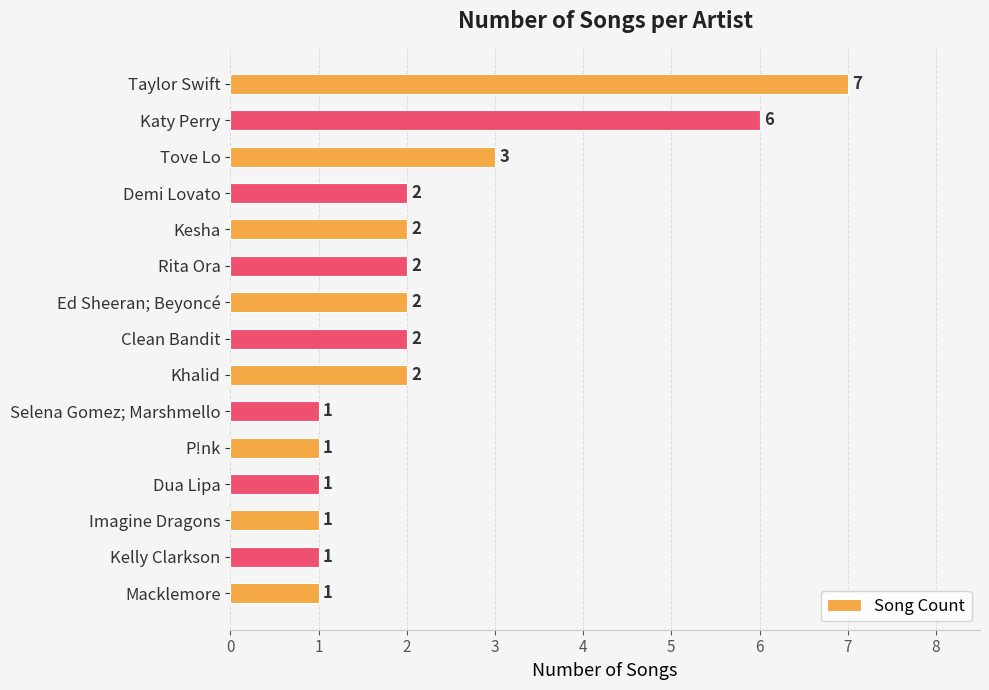

Reading top to bottom, list all the values displayed in this chart.

Taylor Swift=7	Katy Perry=6	Tove Lo=3	Demi Lovato=2	Kesha=2	Rita Ora=2	Ed Sheeran; Beyoncé=2	Clean Bandit=2	Khalid=2	Selena Gomez; Marshmello=1	P!nk=1	Dua Lipa=1	Imagine Dragons=1	Kelly Clarkson=1	Macklemore=1